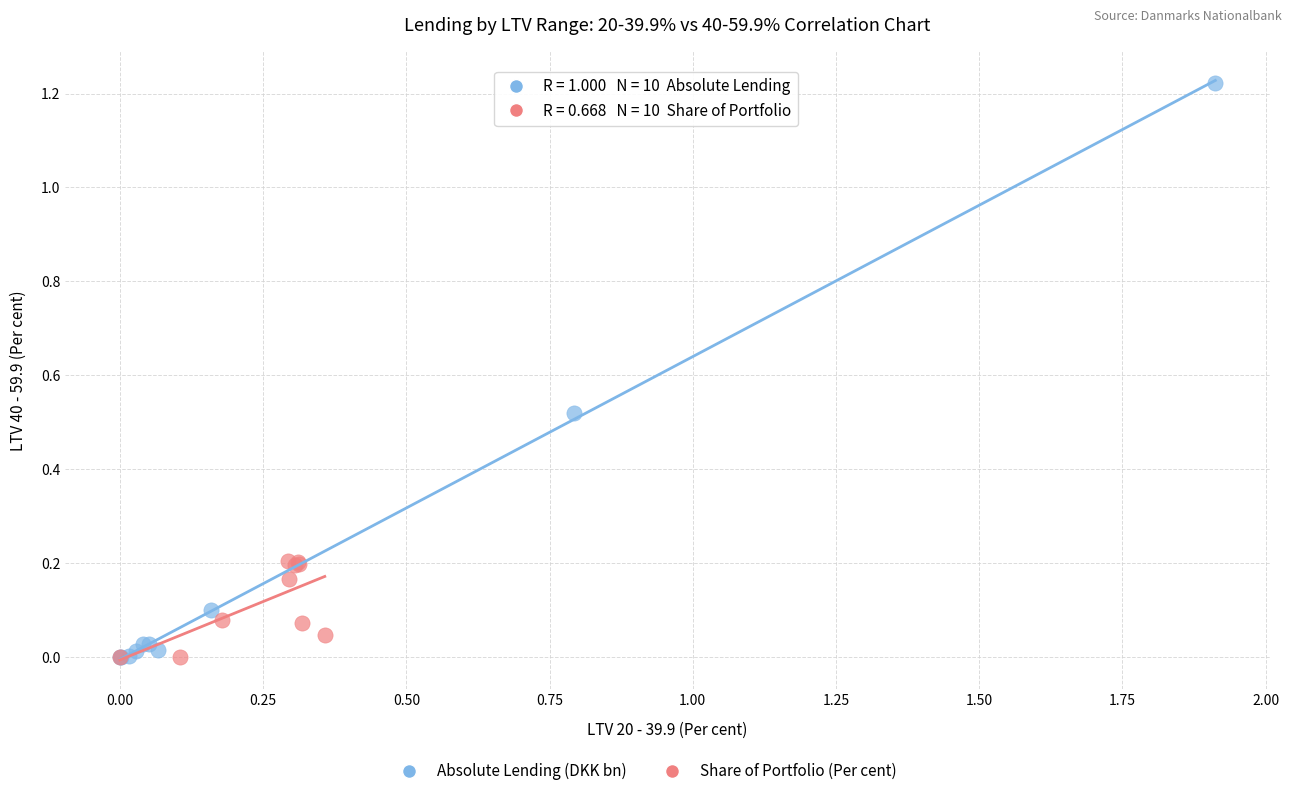

Which series contains the highest Y value?

Absolute Lending (DKK bn)